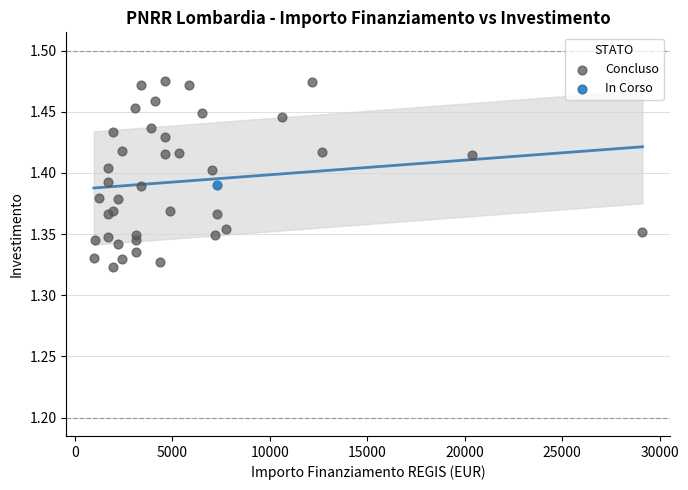

What are all the series names shown in the legend?

Concluso, In Corso